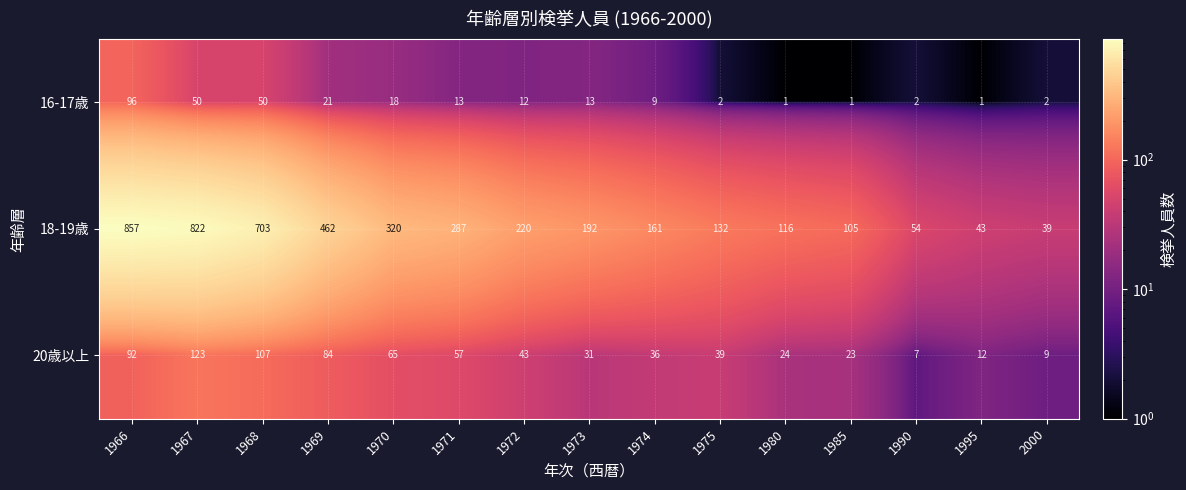

The value of 20歳以上 at 1968 is 33. True or false?

False